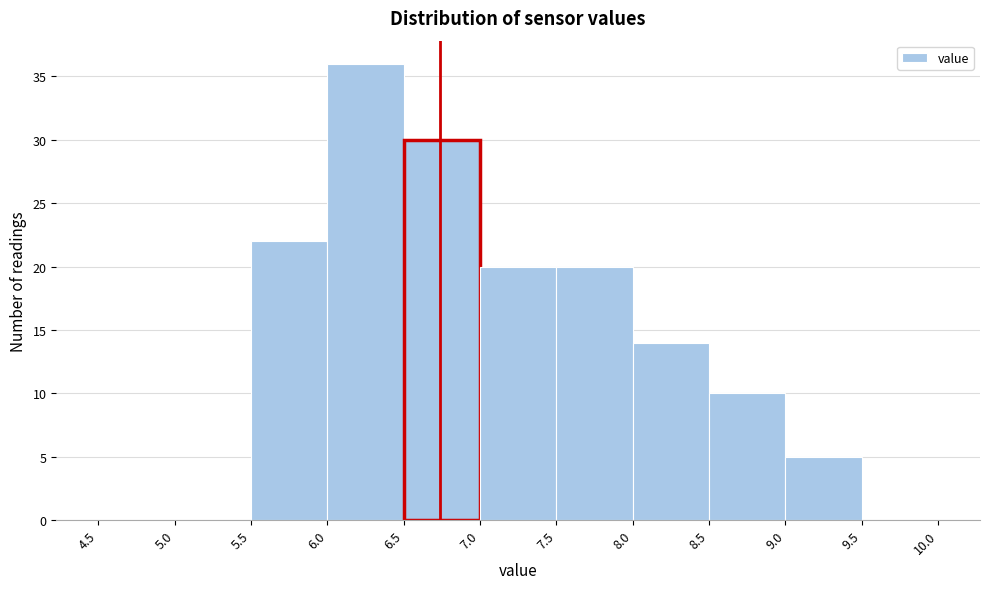

What is the height of the bar covering 6.5 to 7.0 on the x-axis? The values are not printed on the chart, so give them approximately, as read against the axis.

30